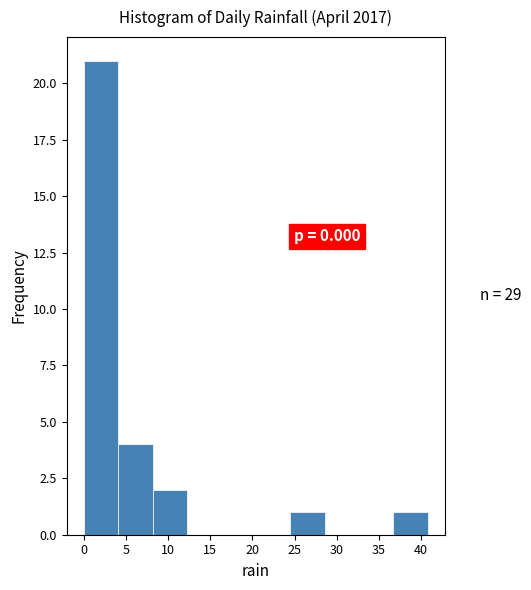

Over which range of the x-axis is the bar tallest?

0.0 to 4.0